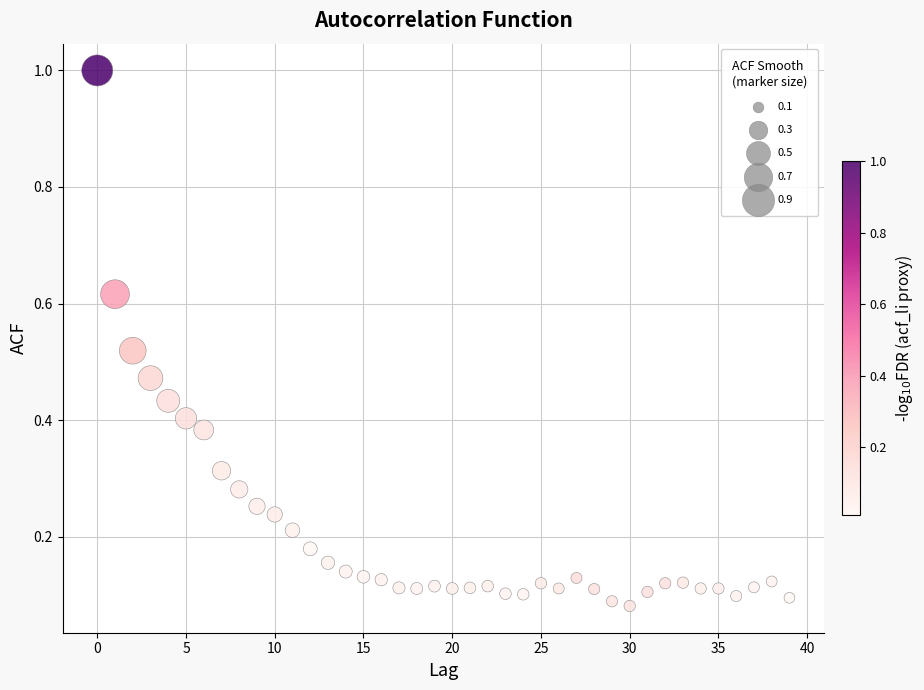

What is the range of Y values (max minus min)?

0.9